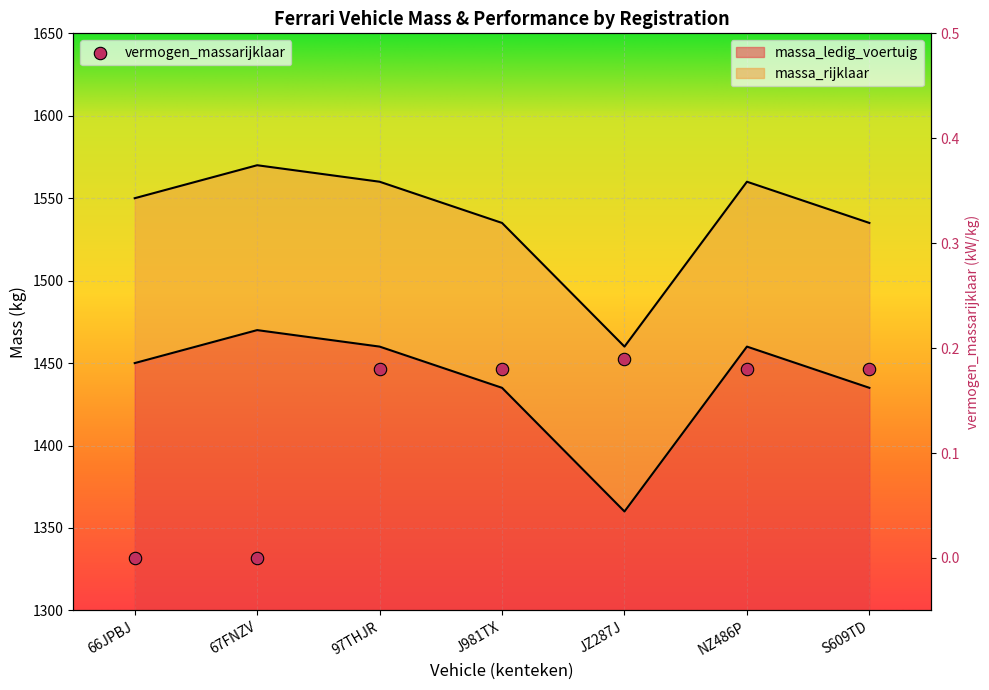

Is the value of massa_rijklaar at 66JPBJ greater than the value of massa_ledig_voertuig at 97THJR?

Yes